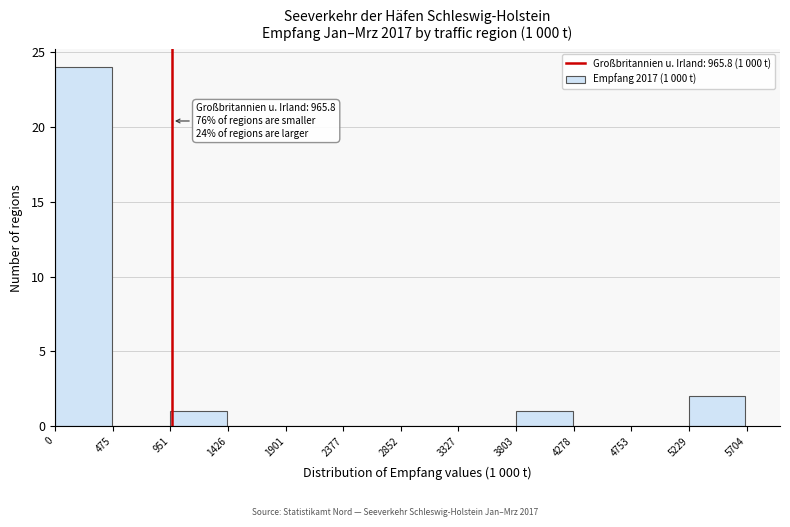

Over which range of the x-axis is the bar tallest?

0 to 475